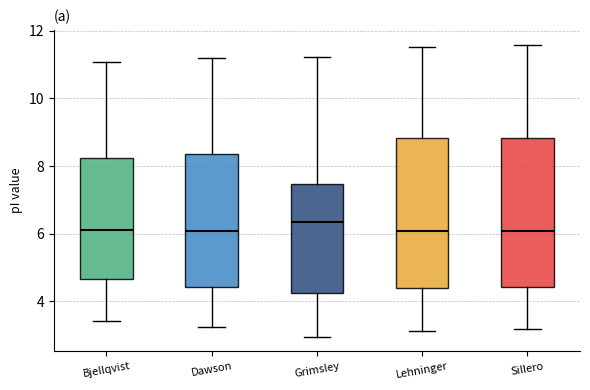

Reading left to right, read every box against the y-axis: the position of its median line, the range the box covers, and the ends of its whiskers. The values are not printed on the chart, so give them approximately, as read against the axis.

Bjellqvist: median 6.0, box 4.6 to 8.2, whiskers 3.4 to 11.0
Dawson: median 6.0, box 4.4 to 8.4, whiskers 3.2 to 11.2
Grimsley: median 6.4, box 4.2 to 7.4, whiskers 3.0 to 11.2
Lehninger: median 6.0, box 4.4 to 8.8, whiskers 3.2 to 11.6
Sillero: median 6.0, box 4.4 to 8.8, whiskers 3.2 to 11.6